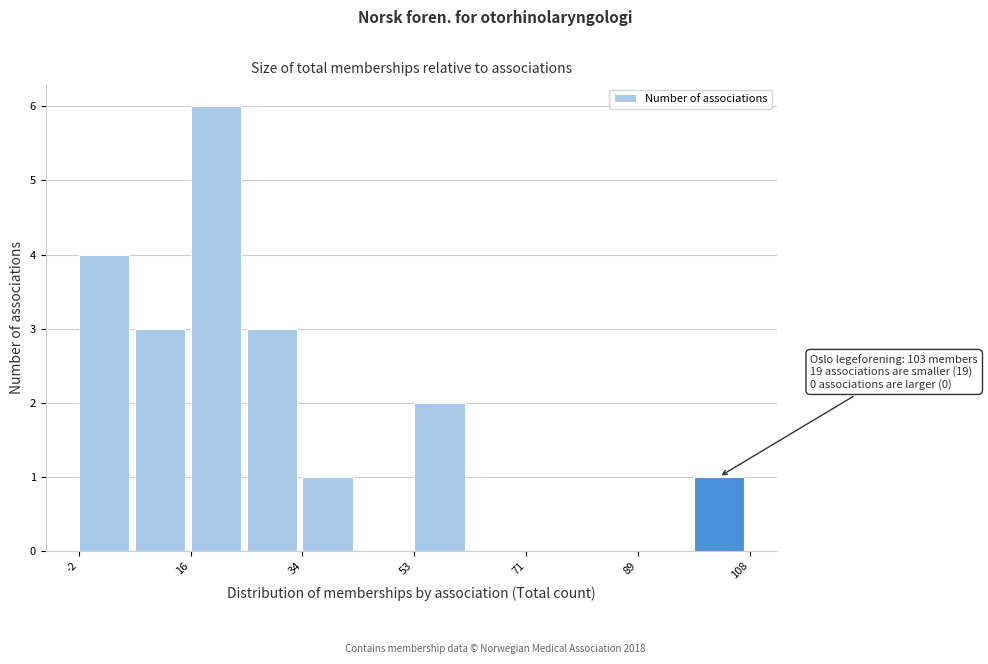

Over which range of the x-axis is the bar tallest?

16 to 26